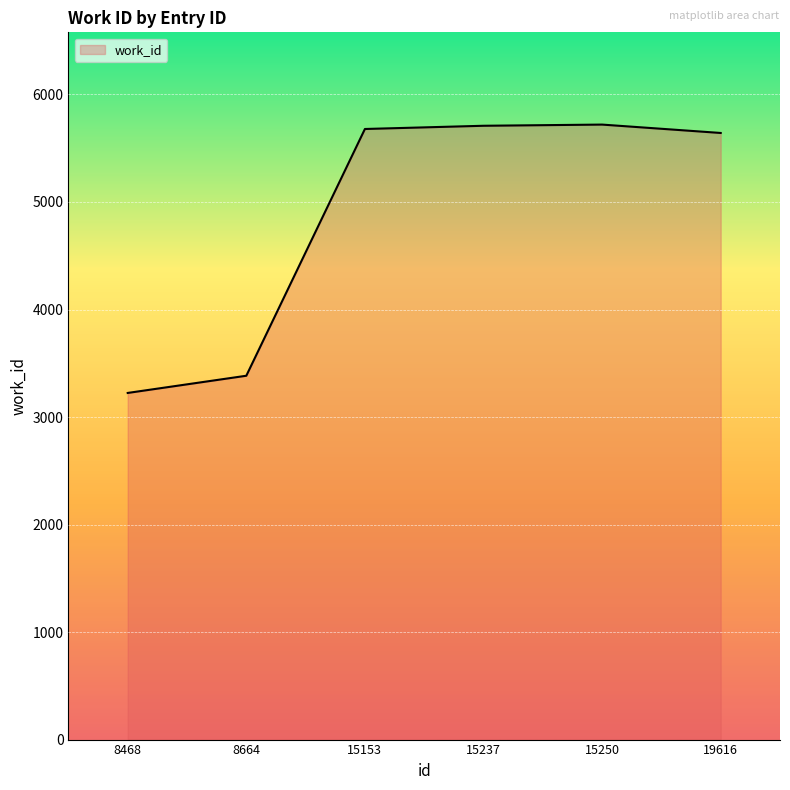

What is the average value?

4893